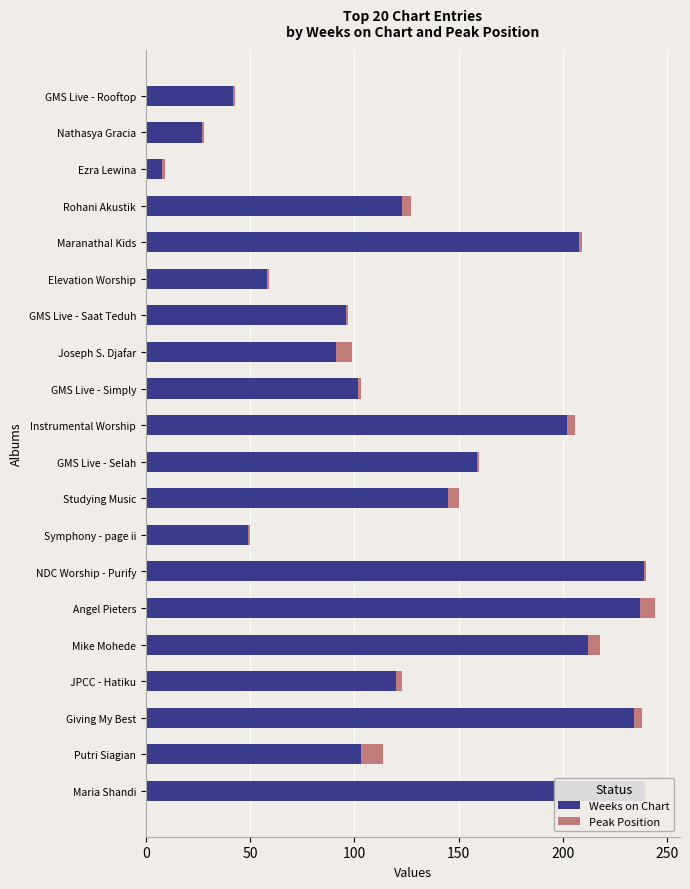

Reading left to right, what are all the values shown in this chart?

Weeks on Chart: 42	27	8	123	208	58	96	91	102	202	159	145	49	239	237	212	120	234	103	239
Peak Position: 1	1	1	4	1	1	1	8	1	4	1	5	1	1	7	6	3	4	11	1